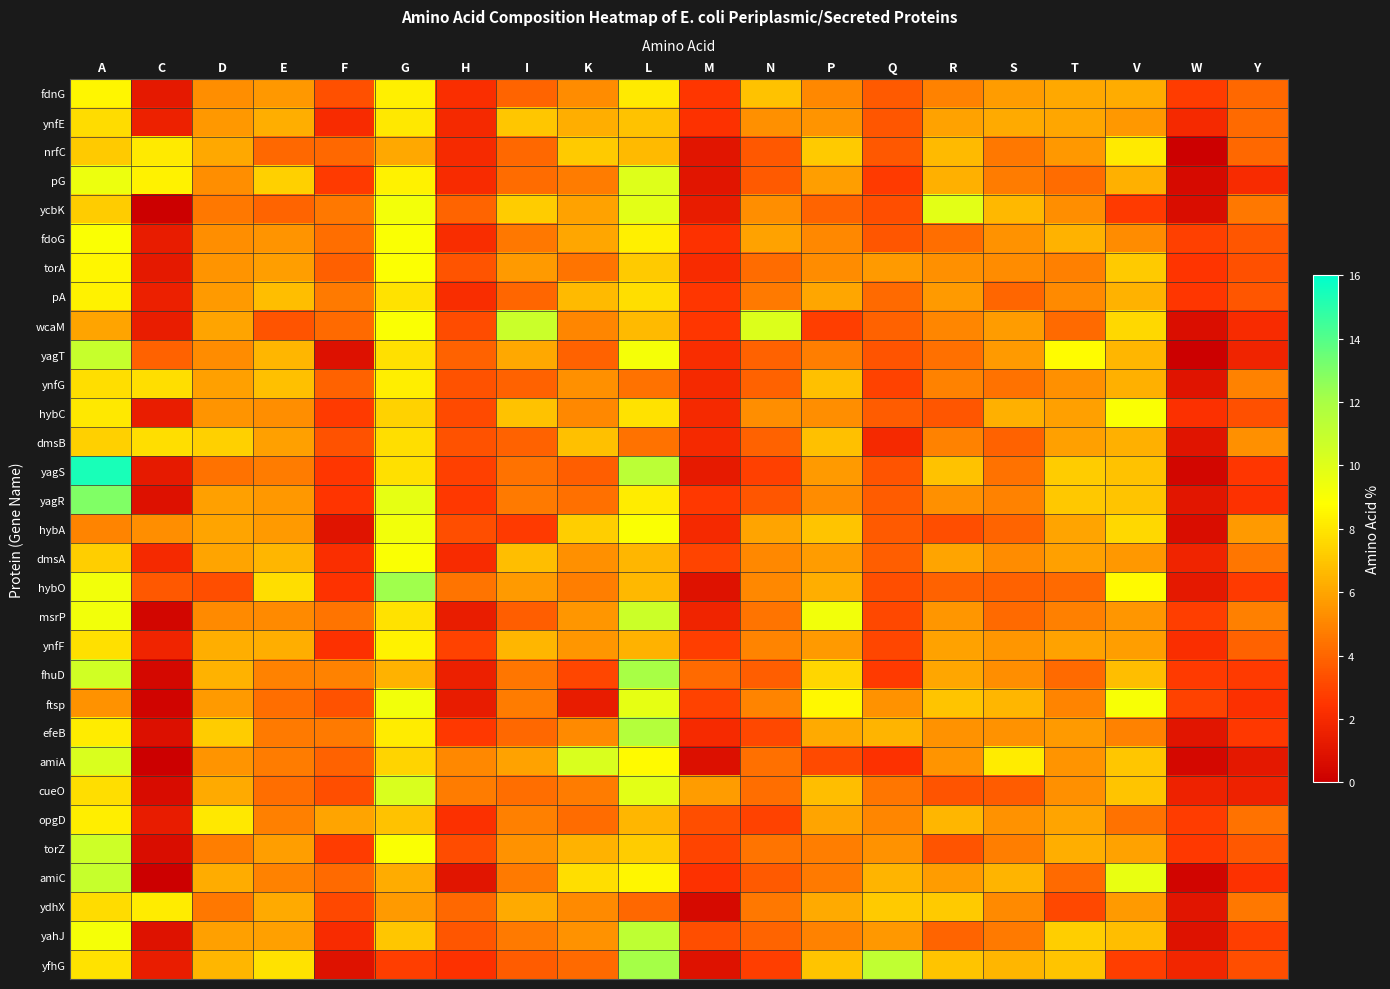

How many data points does each series have?

20